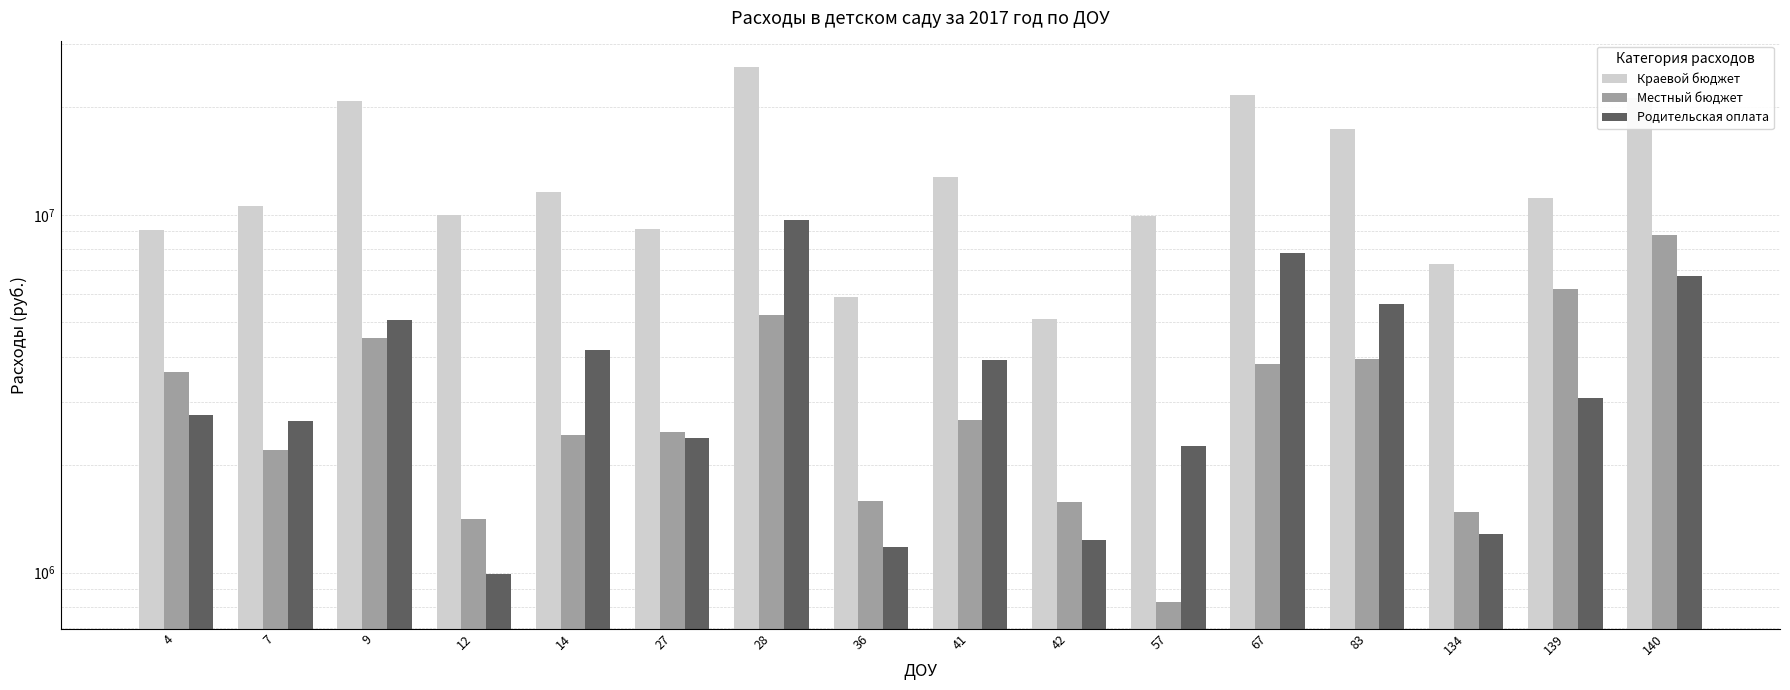

Is the value of Краевой бюджет at 36 greater than the value of Местный бюджет at 139?

No